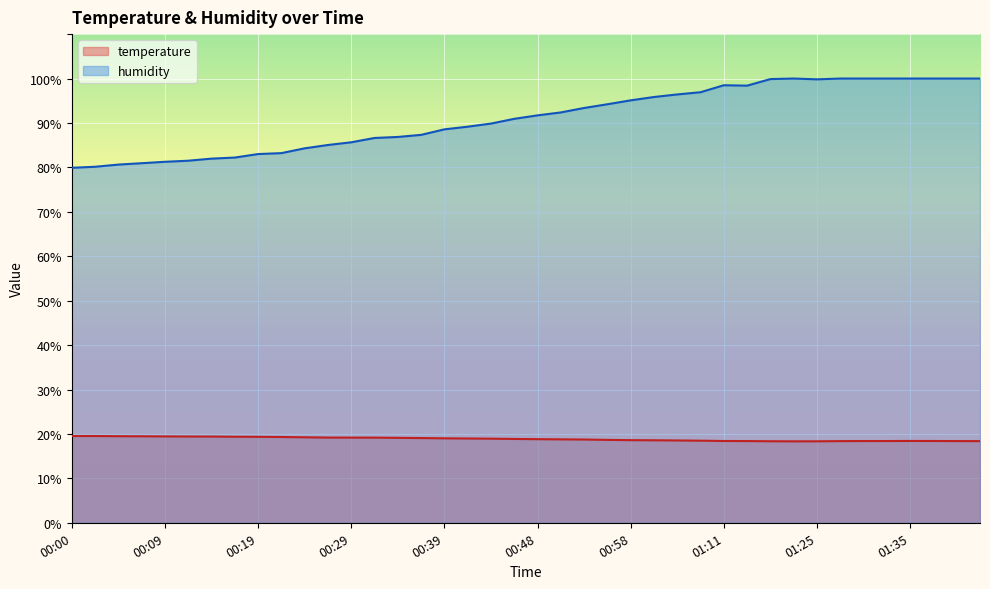

What is the average value of the temperature series?

18.9